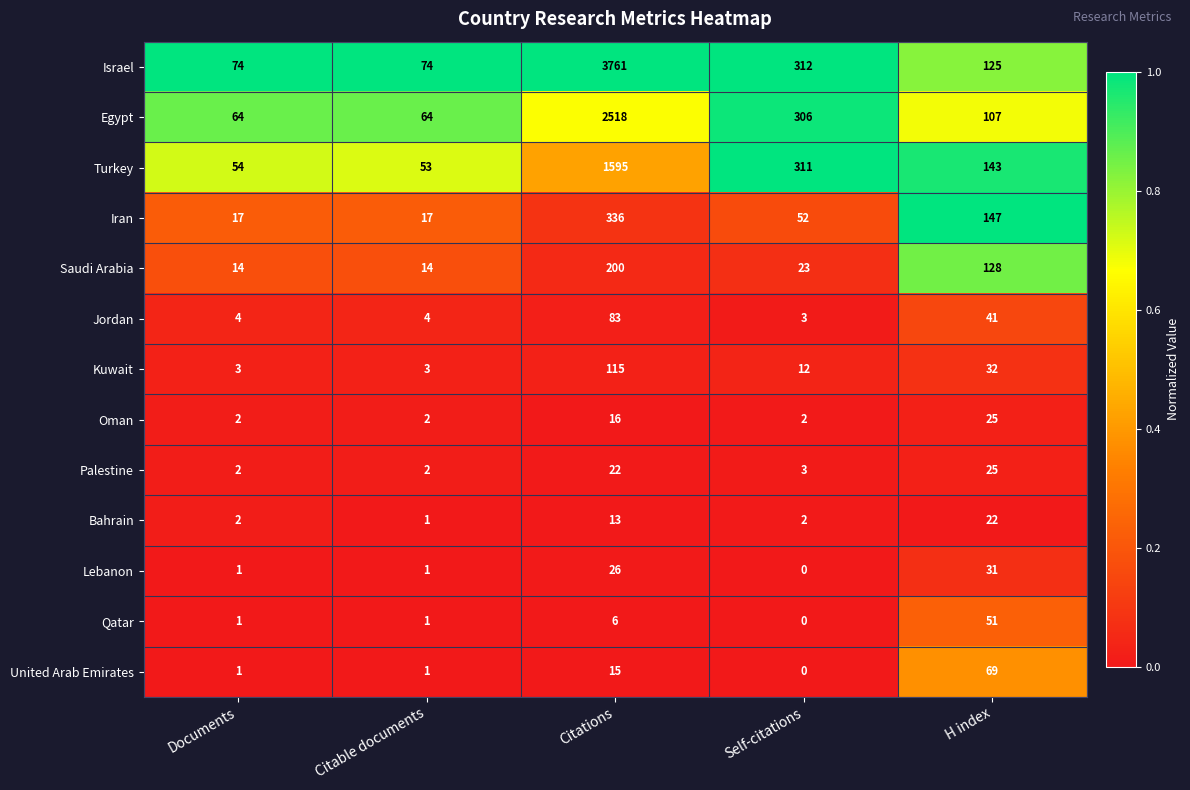

Which series has the largest total across all categories?

Israel